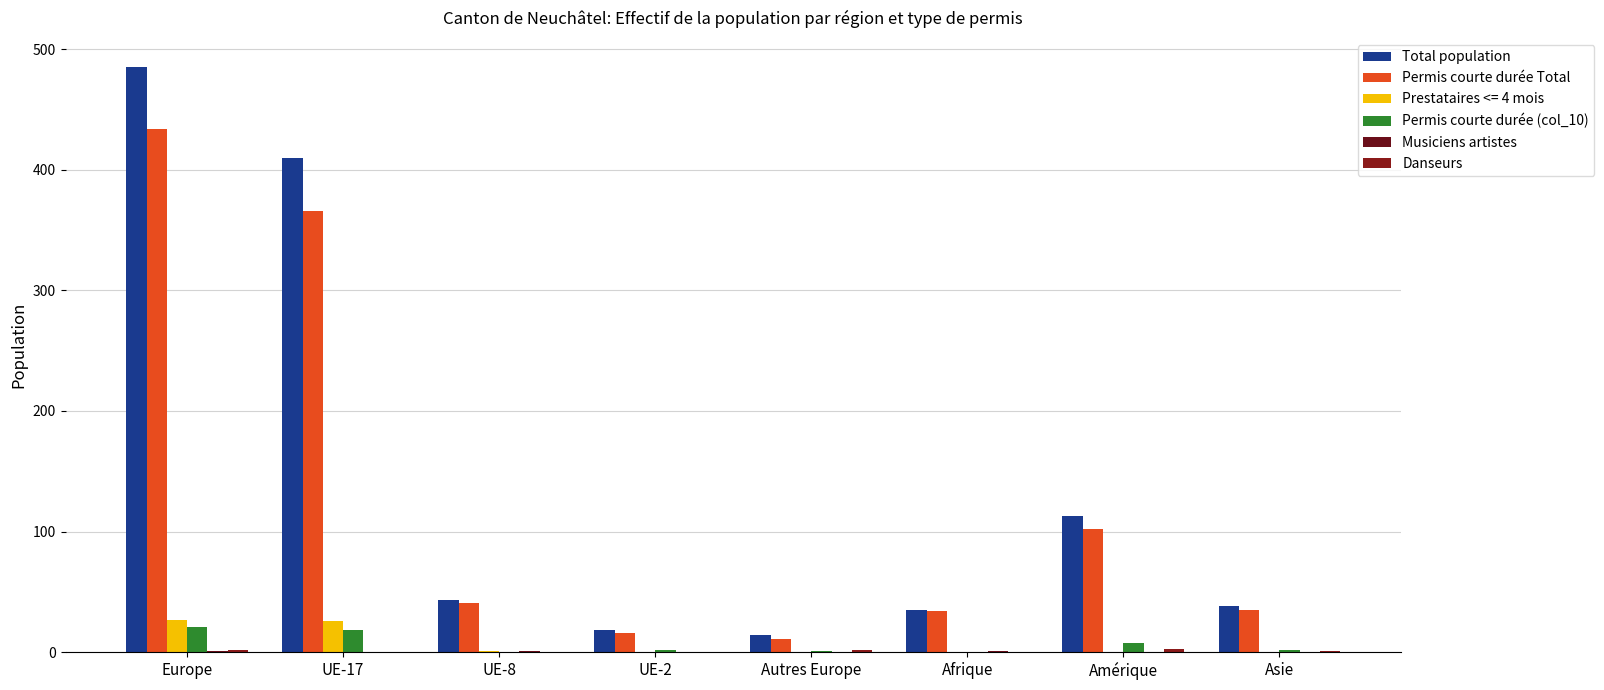

Rank the categories by Musiciens artistes value from highest to lowest.

Europe, UE-8, Afrique, UE-17, UE-2, Autres Europe, Amérique, Asie